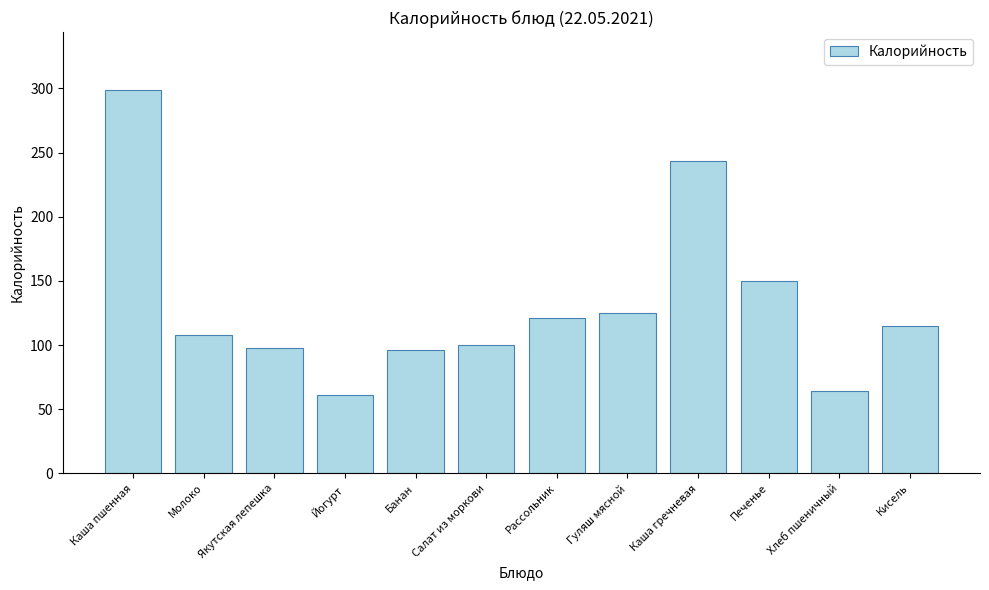

What is the sum of all values?

1581.0